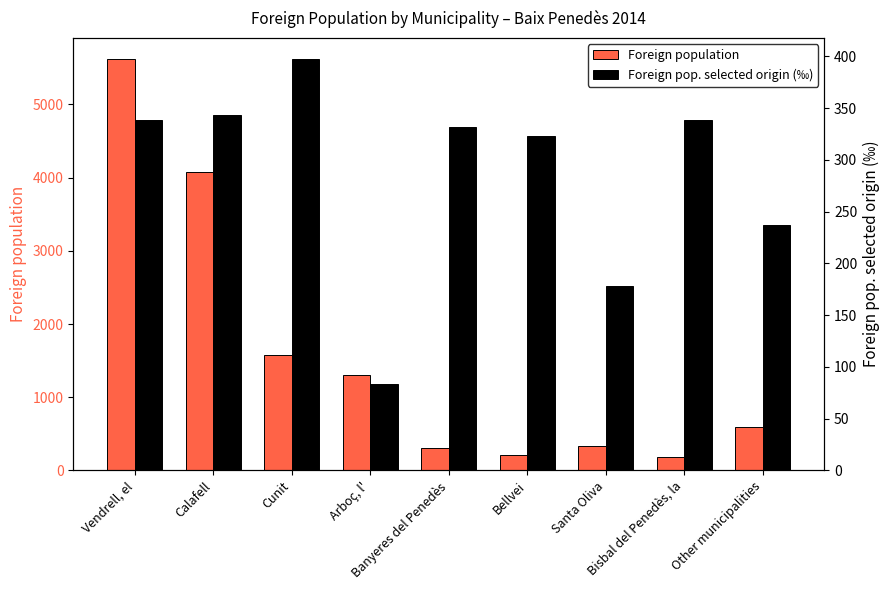

List the labels in order of Foreign population value, smallest first.

Bisbal del Penedès, la, Bellvei, Banyeres del Penedès, Santa Oliva, Other municipalities, Arboç, l', Cunit, Calafell, Vendrell, el